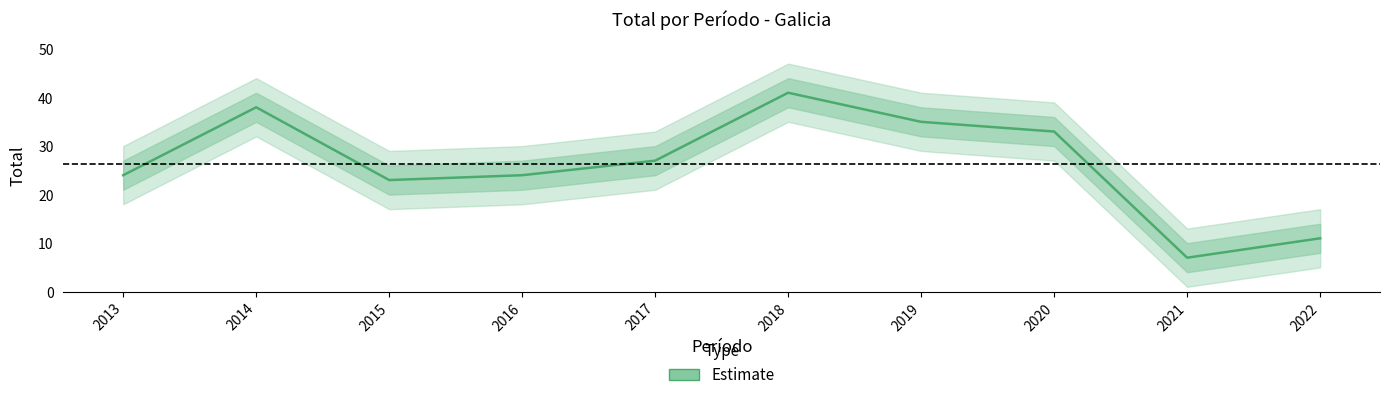

Which has a higher value, 2021 or 2014?

2014